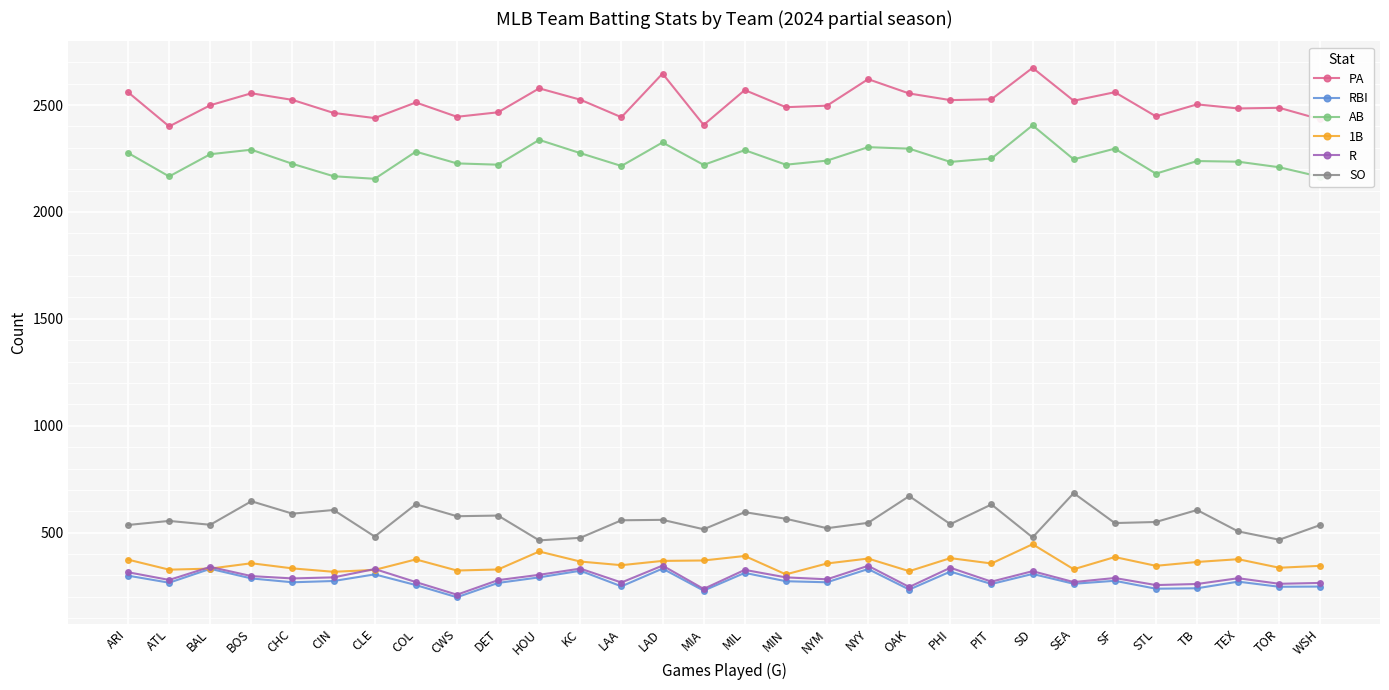

What is the sum of all SO values?

16760